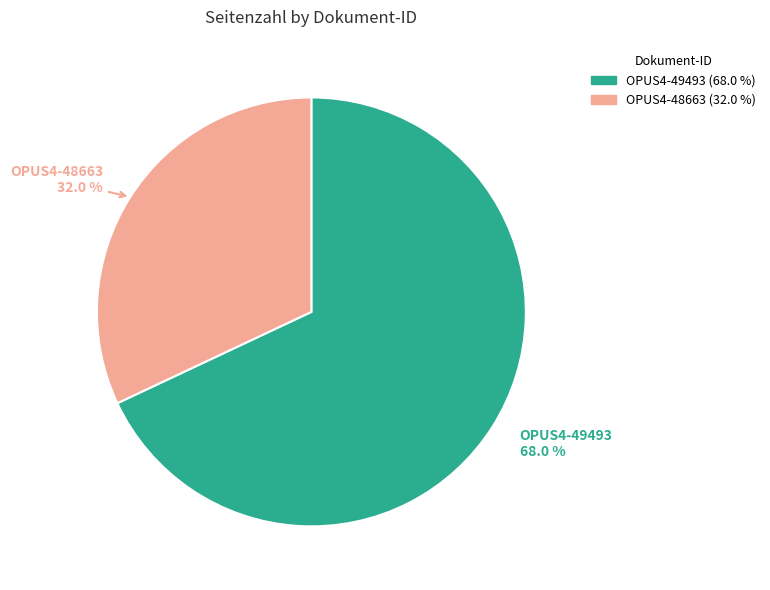

The OPUS4-49493 slice represents 55% of the pie. True or false?

False